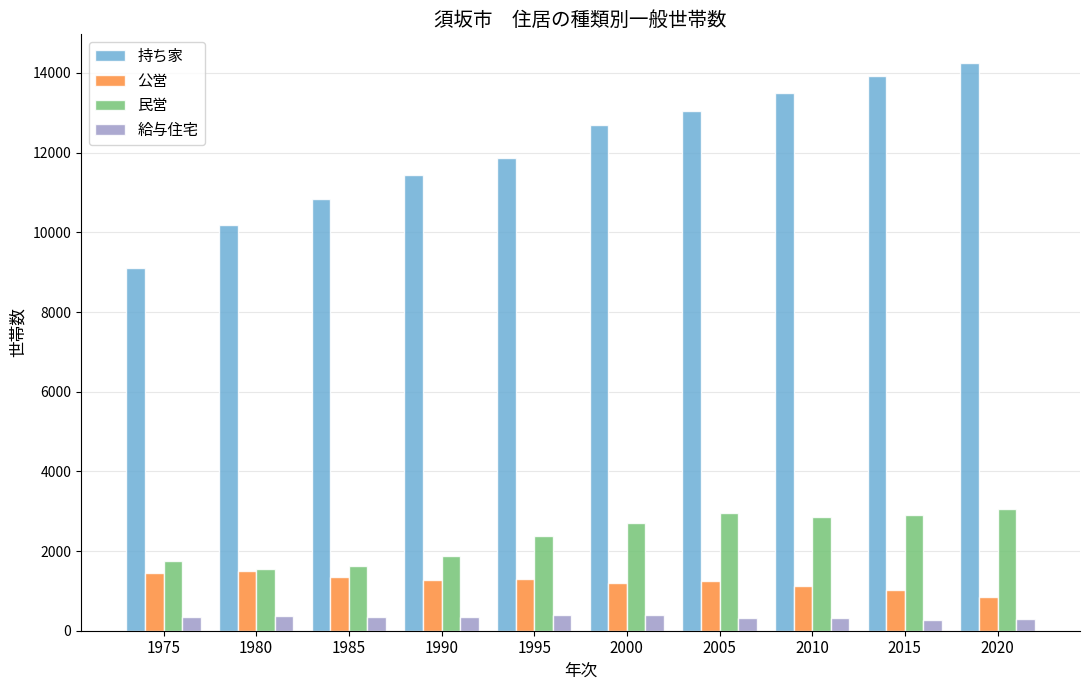

Is it true that 給与住宅 equals 277 at 2015?

True